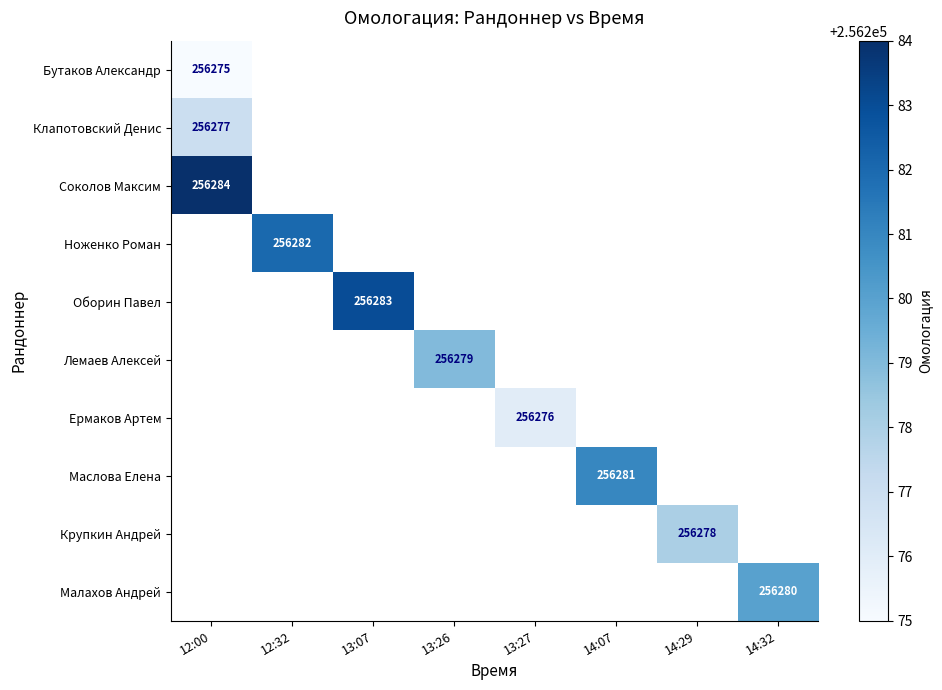

True or false: Крупкин Андрей has a value of 69575 at 14:29.

False